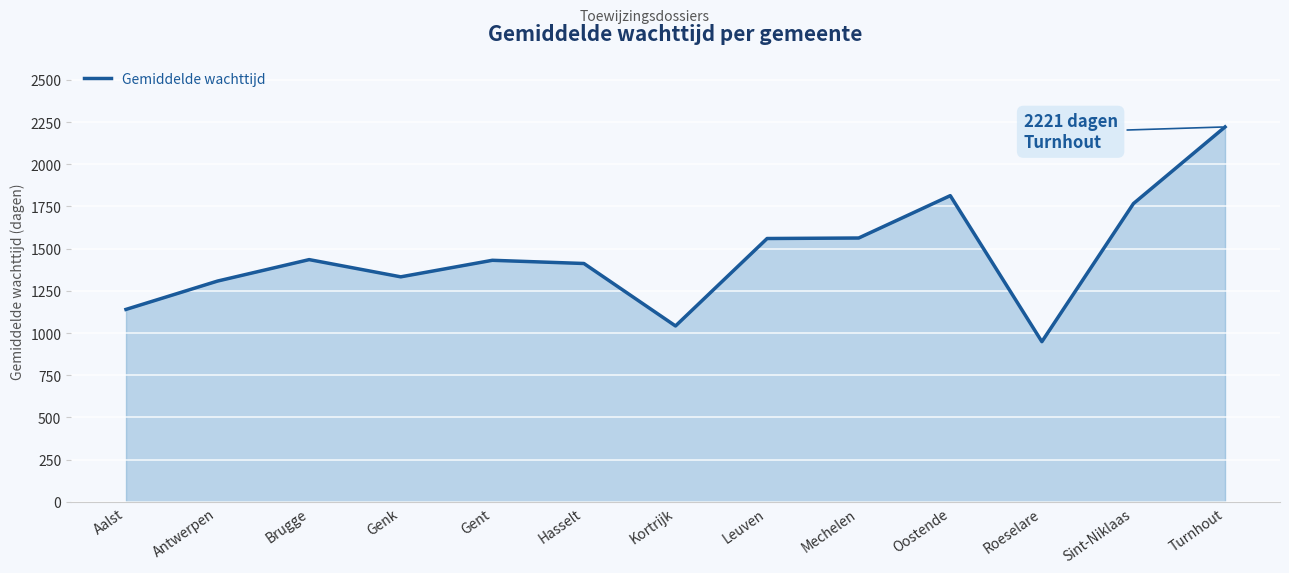

What value does the data have at Sint-Niklaas, to the nearest 50?

1750